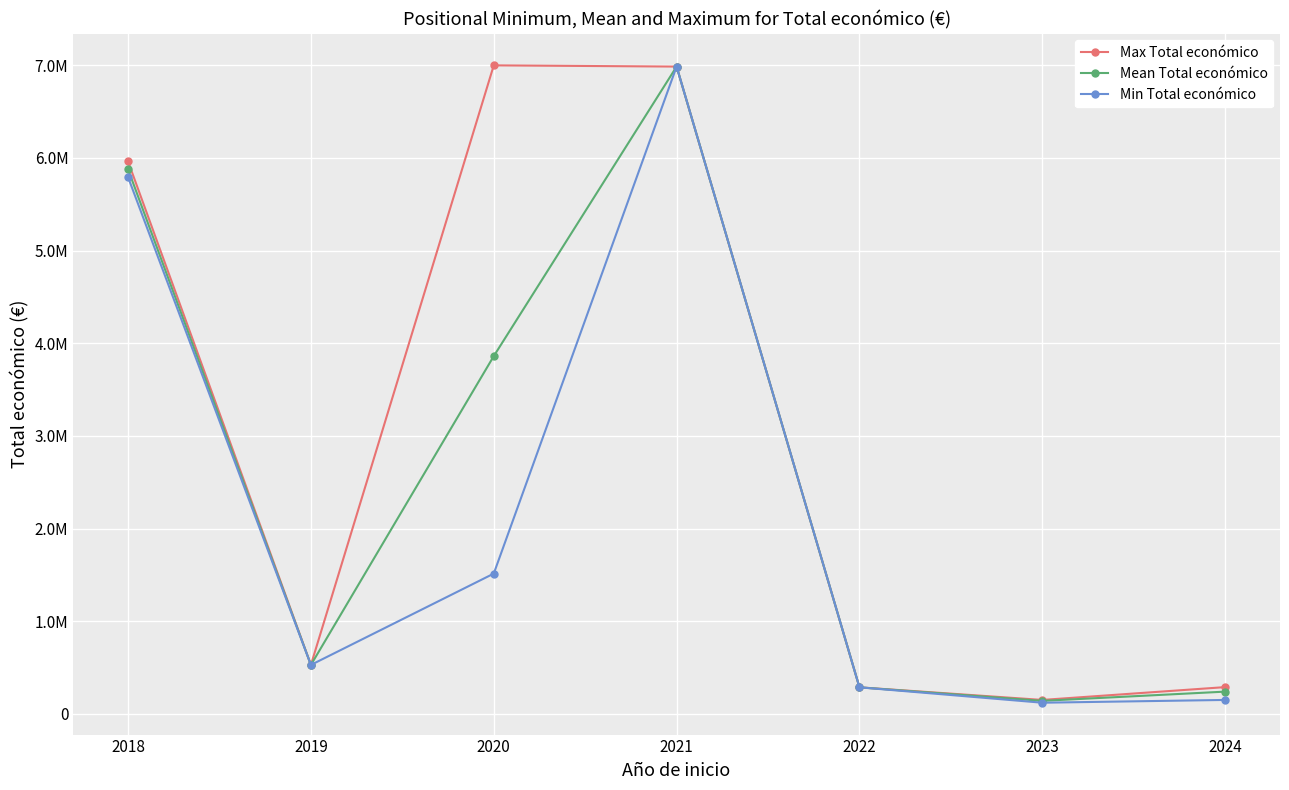

List the series in order of their overall mean, highest first.

Max Total económico, Mean Total económico, Min Total económico